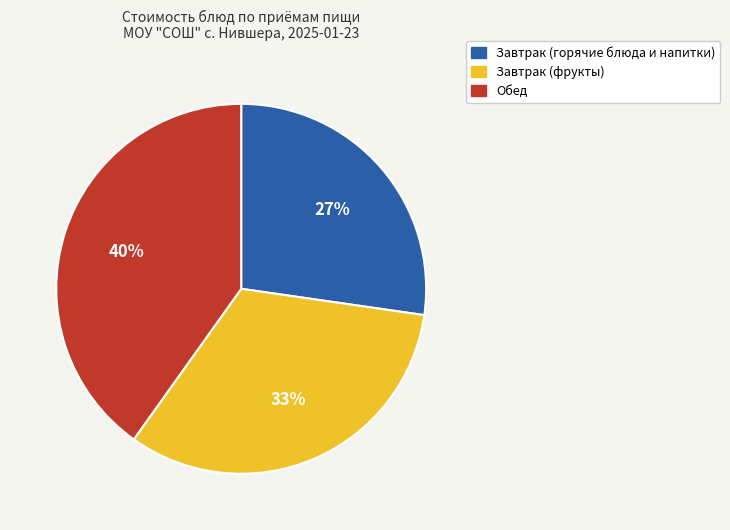

Is there a majority slice in this chart?

No